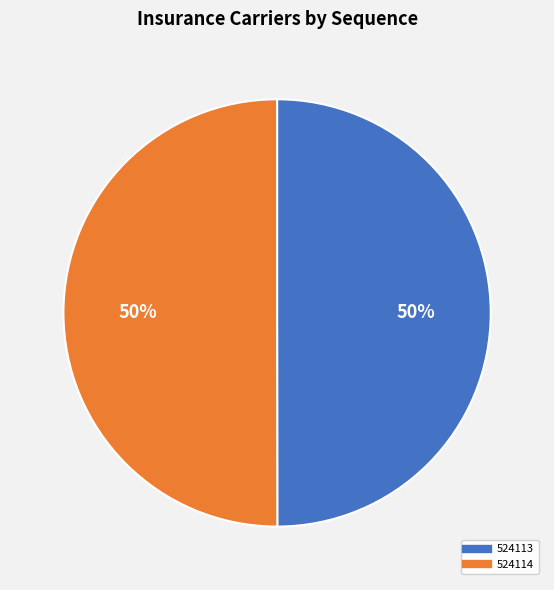

Do 524114 and 524113 together represent more than half of the pie?

Yes